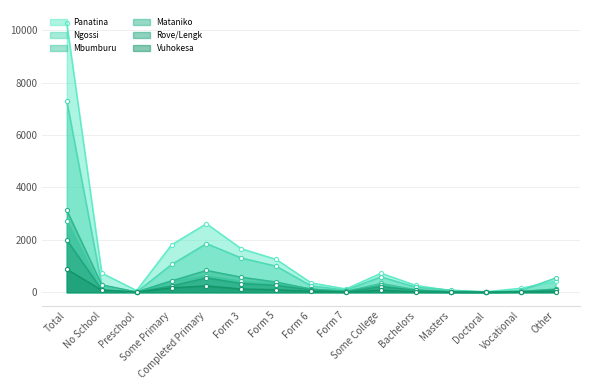

Reading left to right, what are all the values shown in this chart?

Panatina: Total=10263	No School=733	Preschool=63	Some Primary=1811	Completed Primary=2618	Form 3=1660	Form 5=1254	Form 6=357	Form 7=126	Some College=727	Bachelors=260	Masters=65	Doctoral=20	Vocational=150	Other=419
Ngossi: Total=7298	No School=262	Preschool=9	Some Primary=1059	Completed Primary=1858	Form 3=1308	Form 5=994	Form 6=242	Form 7=84	Some College=588	Bachelors=190	Masters=82	Doctoral=12	Vocational=66	Other=544
Mbumburu: Total=2718	No School=90	Preschool=5	Some Primary=441	Completed Primary=620	Form 3=420	Form 5=350	Form 6=127	Form 7=39	Some College=337	Bachelors=97	Masters=27	Doctoral=10	Vocational=39	Other=116
Mataniko: Total=3128	No School=283	Preschool=10	Some Primary=432	Completed Primary=833	Form 3=574	Form 5=390	Form 6=114	Form 7=39	Some College=258	Bachelors=46	Masters=9	Doctoral=0	Vocational=24	Other=116
Rove/Lengk: Total=1994	No School=96	Preschool=3	Some Primary=242	Completed Primary=548	Form 3=333	Form 5=265	Form 6=83	Form 7=14	Some College=207	Bachelors=77	Masters=17	Doctoral=4	Vocational=22	Other=83
Vuhokesa: Total=879	No School=76	Preschool=5	Some Primary=168	Completed Primary=242	Form 3=123	Form 5=95	Form 6=33	Form 7=6	Some College=81	Bachelors=12	Masters=2	Doctoral=1	Vocational=12	Other=23